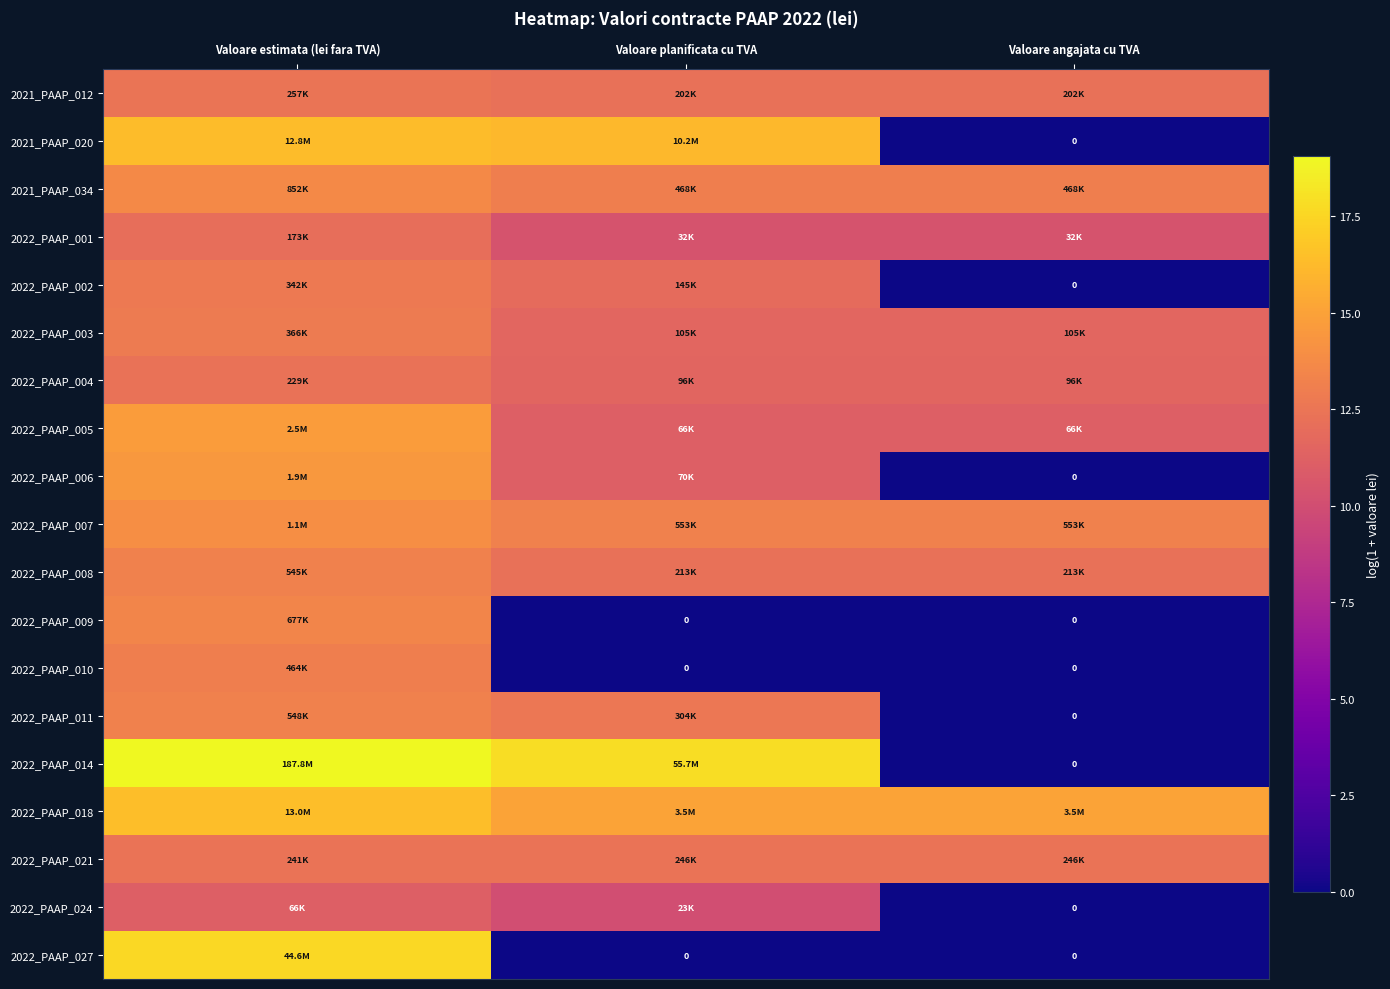

Which series has the largest range (max minus min)?

2022_PAAP_014